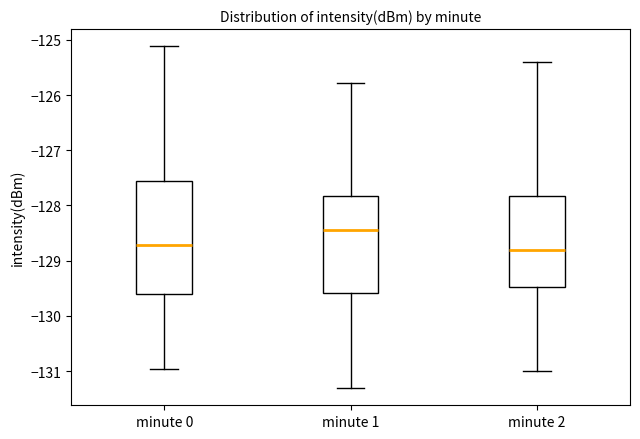

Where does the median line of the box for minute 0 sit on the y-axis? The values are not printed on the chart, so give them approximately, as read against the axis.

-128.7